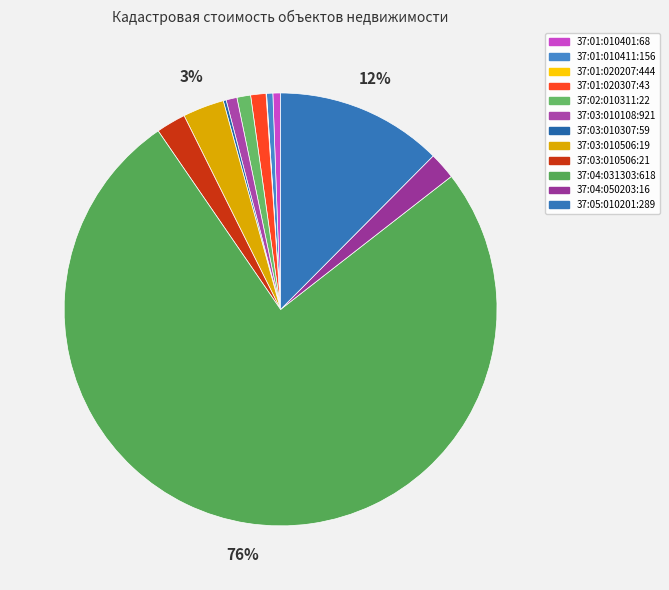

Is it true that 37:02:010311:22 is 11% of the pie?

False